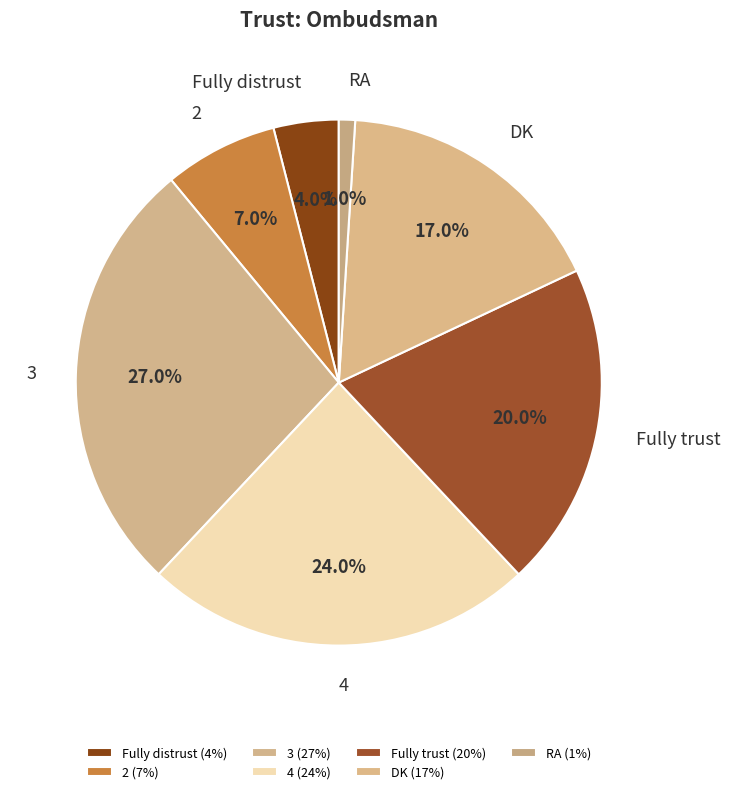

How many segments does this pie chart have?

7